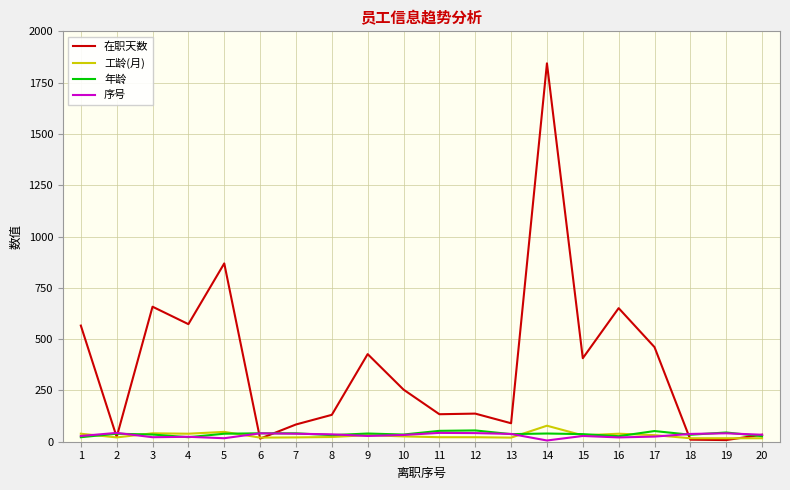

At which category is the sum across all series the highest?

14